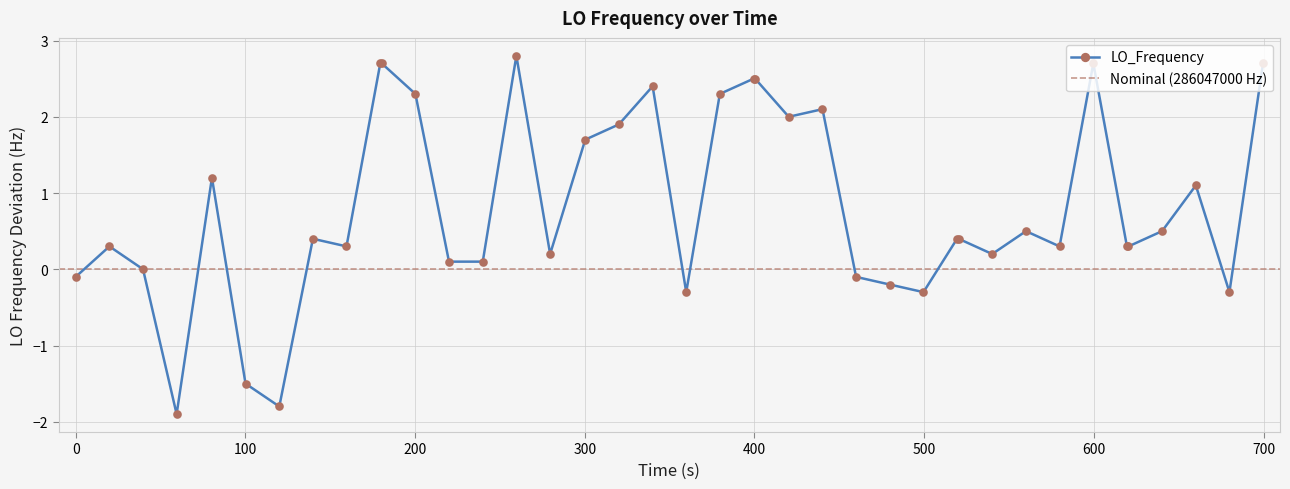

What is the value of the LO_Frequency point at the 30th from the left?

0.4